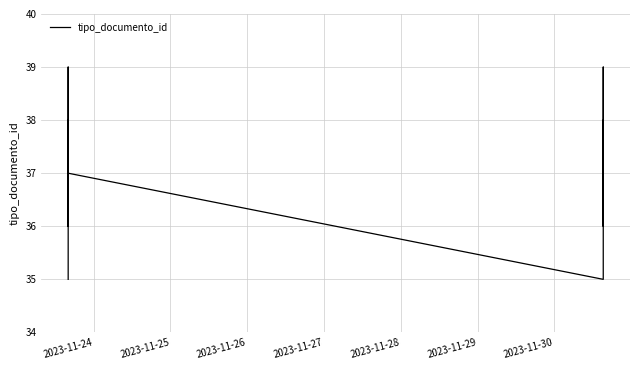

Is this an area chart (filled region under the line)?

No